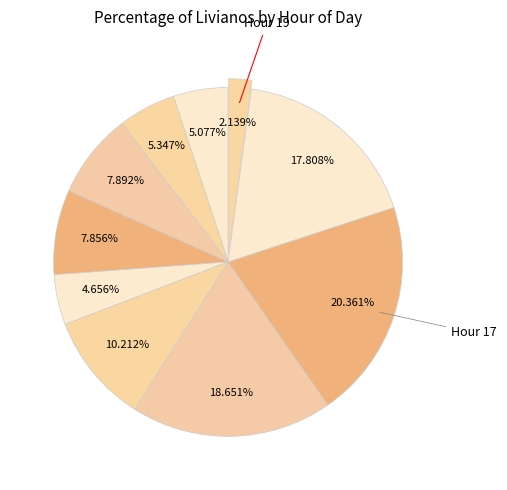

How many slices are in this pie chart?

10